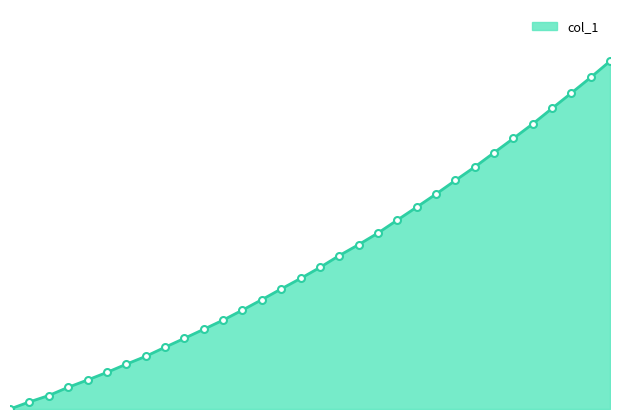

True or false: the data has more than 0 interior local peaks.

False